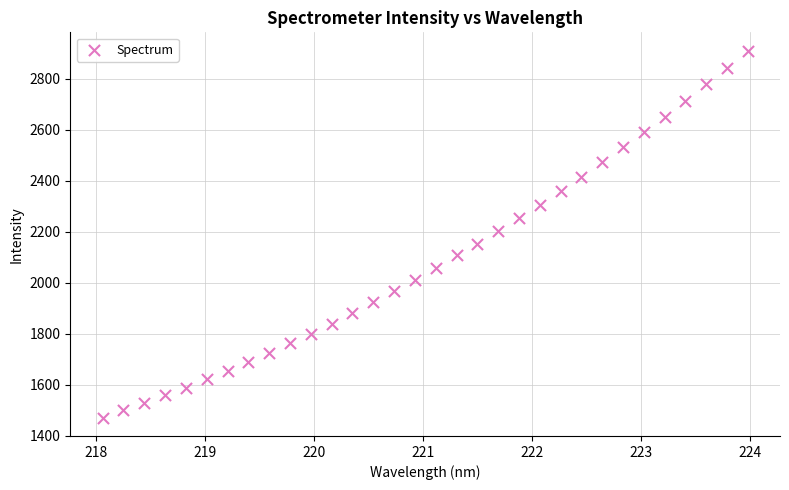

What is the range of Y values (max minus min)?

1440.6